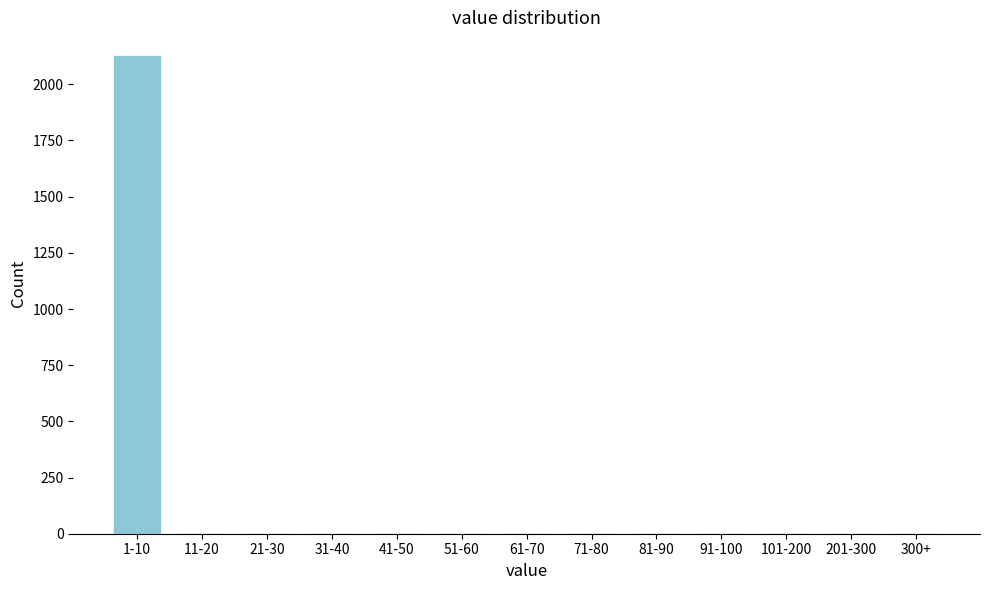

Reading right to left, transcribe all the data shown in this chart.

300+=0	201-300=0	101-200=0	91-100=0	81-90=0	71-80=0	61-70=0	51-60=0	41-50=0	31-40=0	21-30=0	11-20=0	1-10=2125